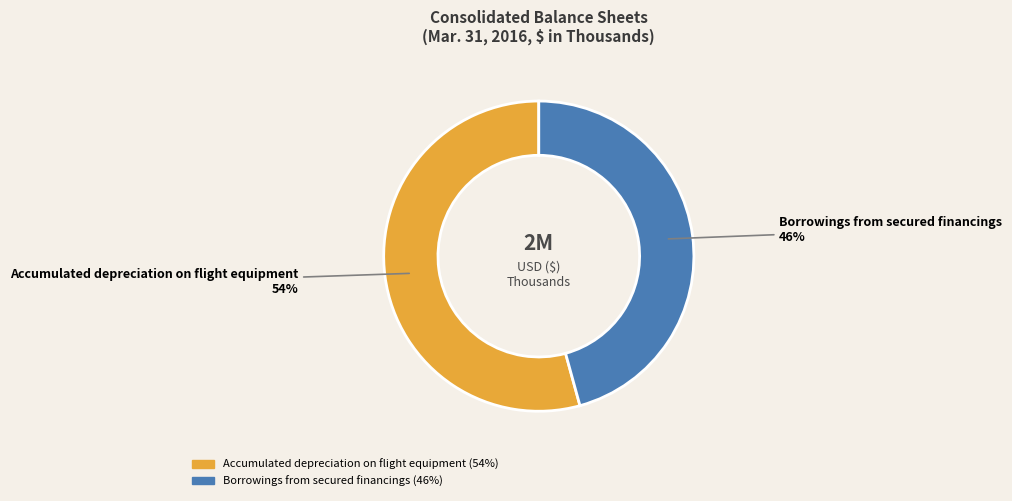

To the nearest percent, what is the combined percentage of Accumulated depreciation on flight equipment and Borrowings from secured financings?

100%